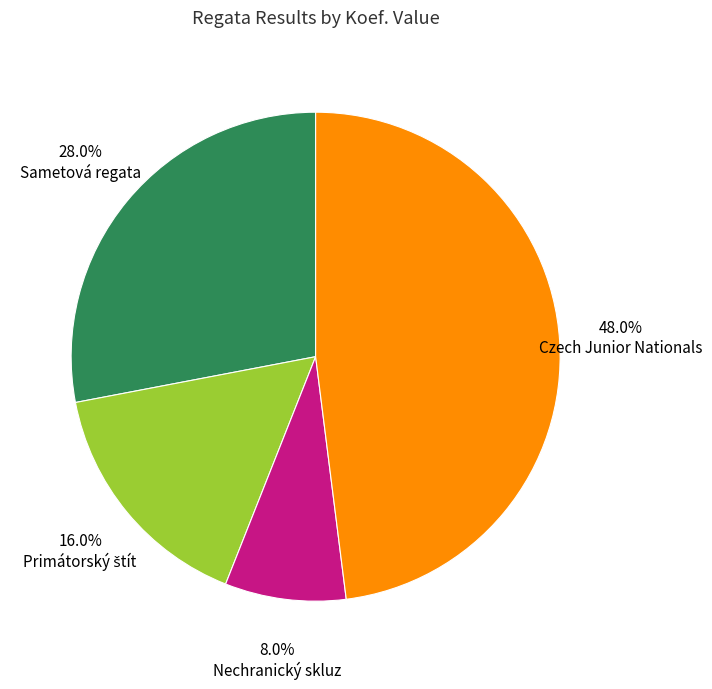

Does any single category account for the majority?

No